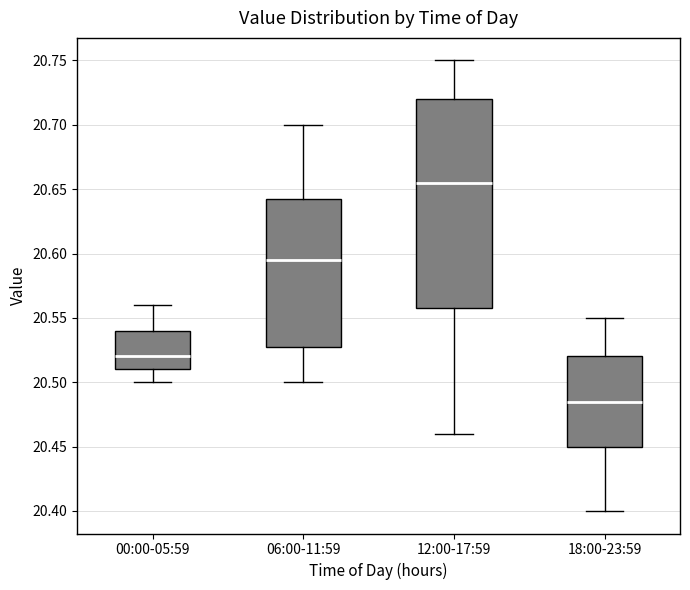

Reading left to right, read every box against the y-axis: the position of its median line, the range the box covers, and the ends of its whiskers. The values are not printed on the chart, so give them approximately, as read against the axis.

00:00-05:59: median 20.520, box 20.510 to 20.540, whiskers 20.500 to 20.560
06:00-11:59: median 20.595, box 20.530 to 20.645, whiskers 20.500 to 20.700
12:00-17:59: median 20.655, box 20.560 to 20.720, whiskers 20.460 to 20.750
18:00-23:59: median 20.485, box 20.450 to 20.520, whiskers 20.400 to 20.550